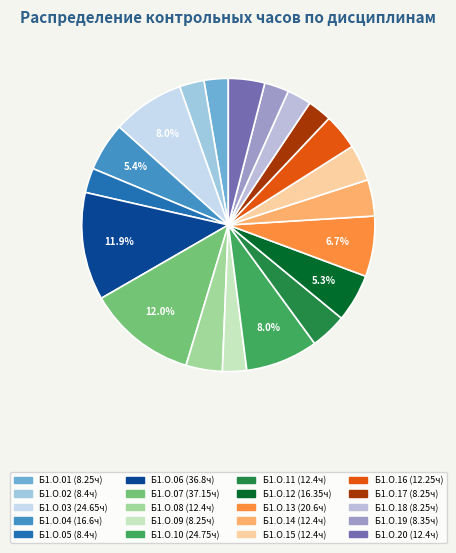

What portion of the pie excludes Б1.О.13?

93.3%